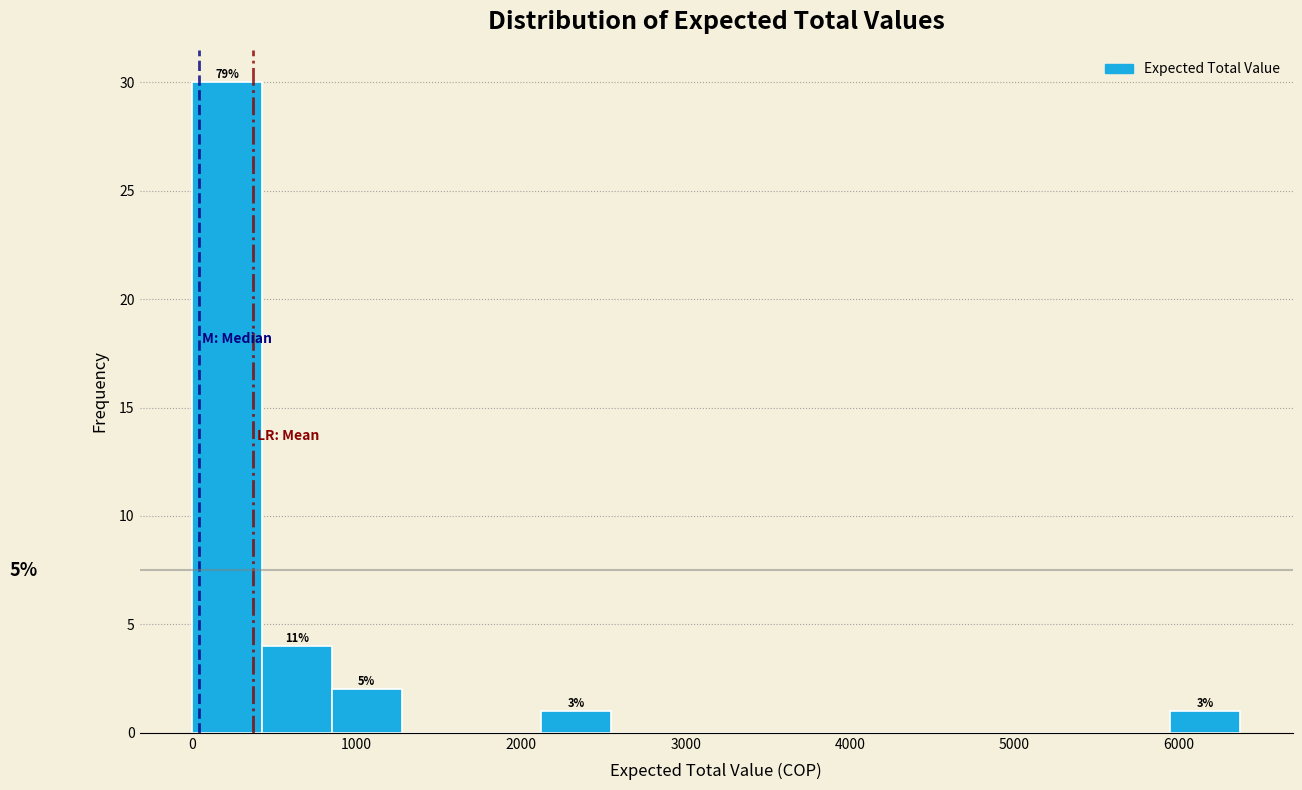

Which range on the x-axis has the tallest bar?

0 to 400